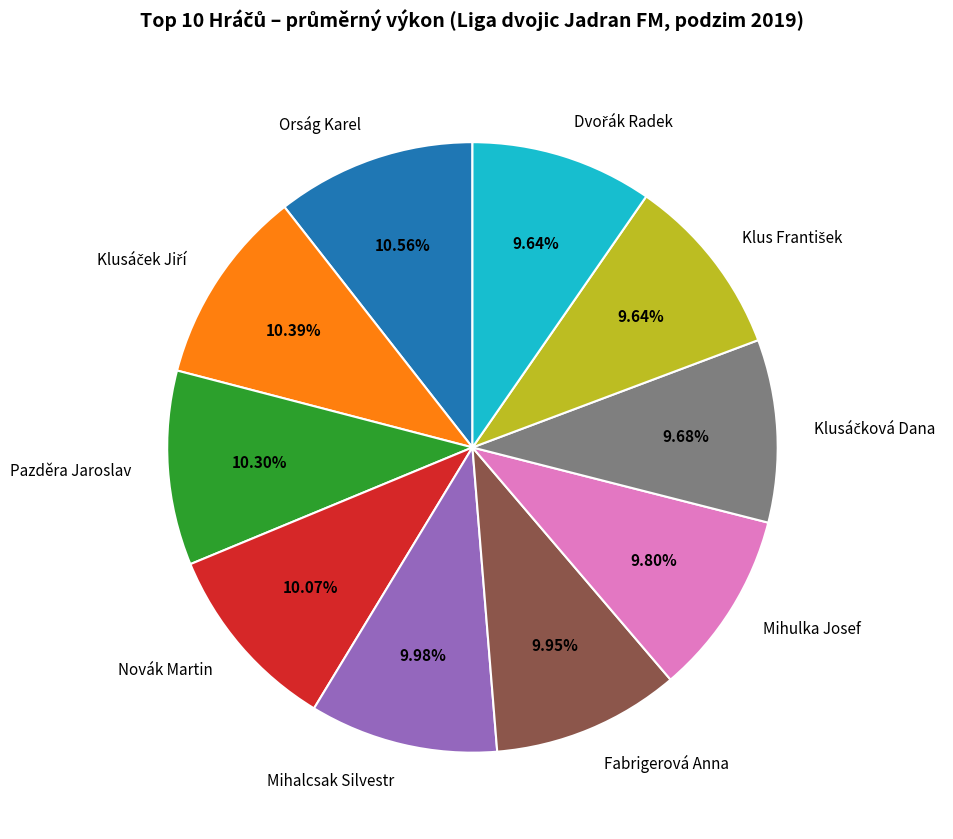

Between Pazděra Jaroslav and Mihulka Josef, which is larger?

Pazděra Jaroslav